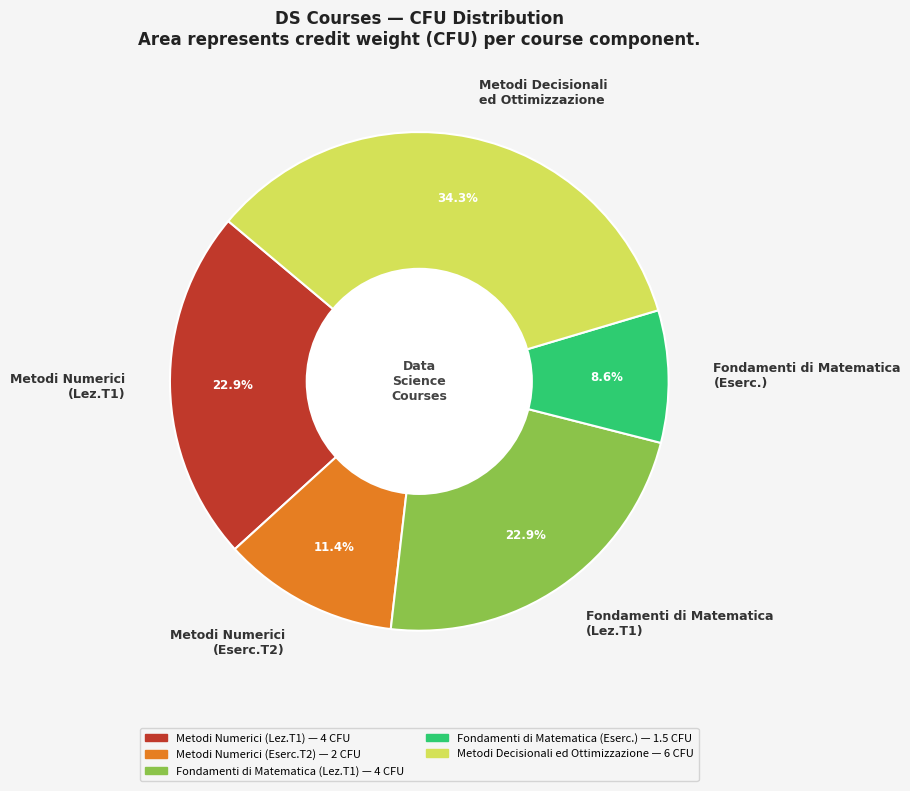

What is the total percentage of Fondamenti di Matematica (Lez.T1) and Metodi Numerici (Eserc.T2)?

34.3%